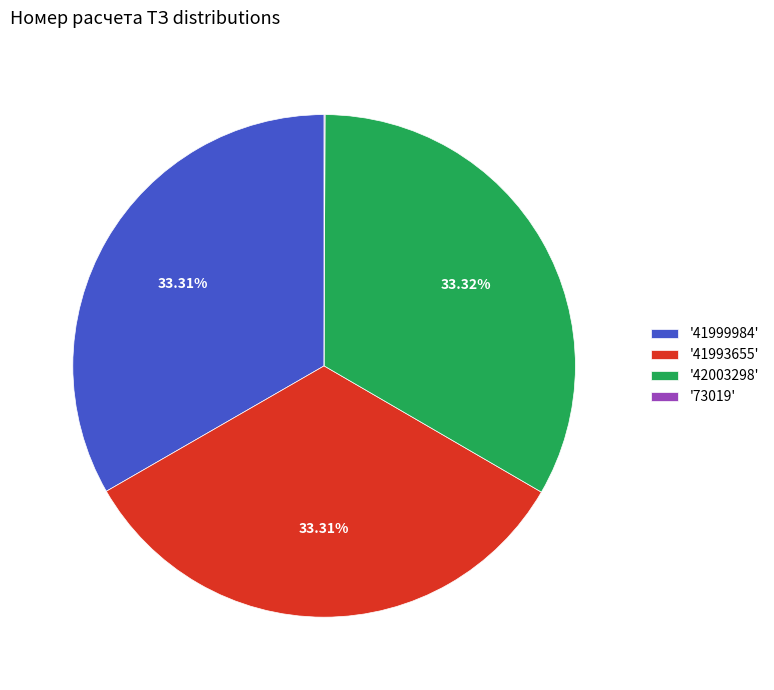

Does any single category account for the majority?

No